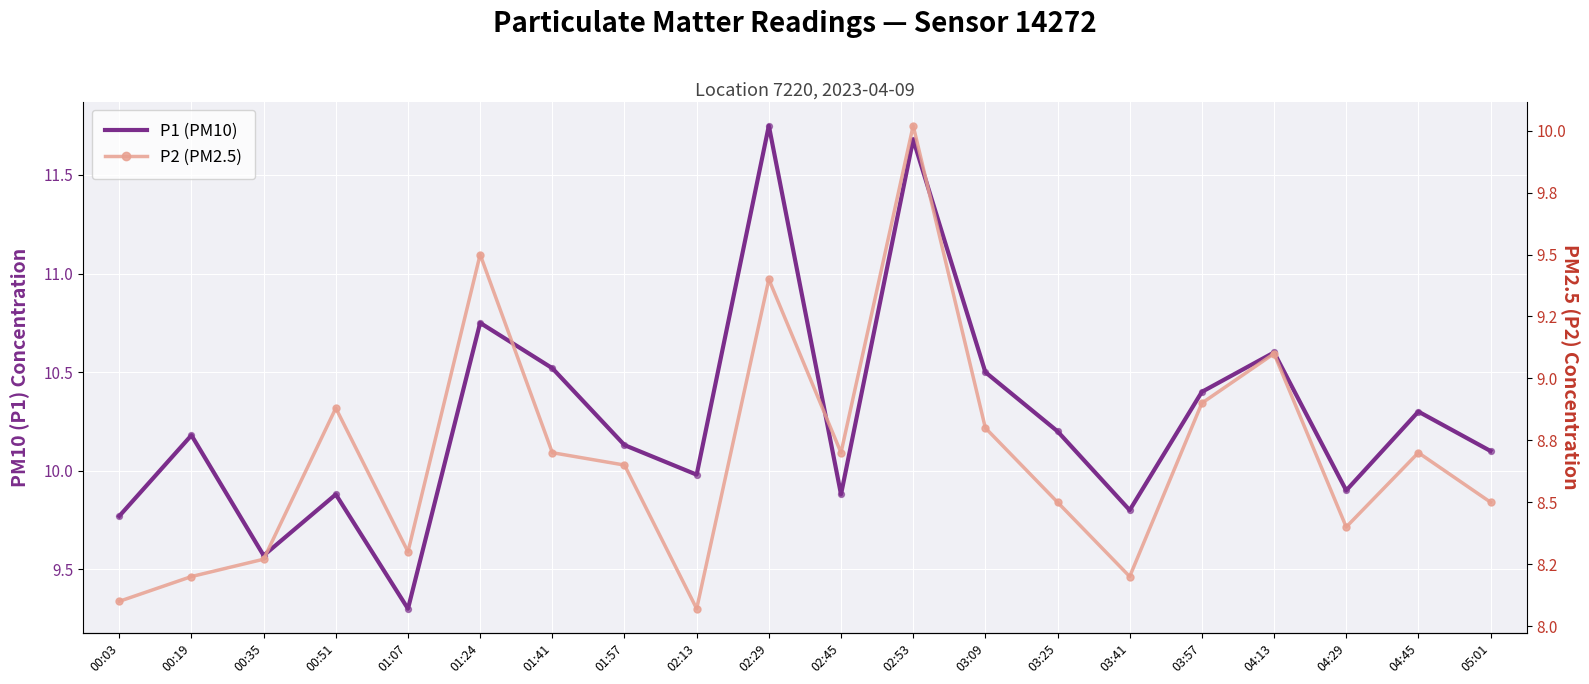

Is the value of P2 (PM2.5) at 03:09 greater than the value of P1 (PM10) at 00:03?

No